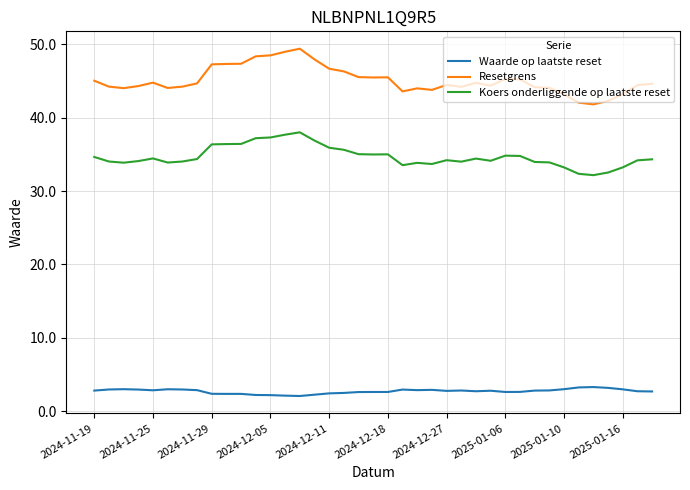

What is the minimum value shown in the chart?

2.1